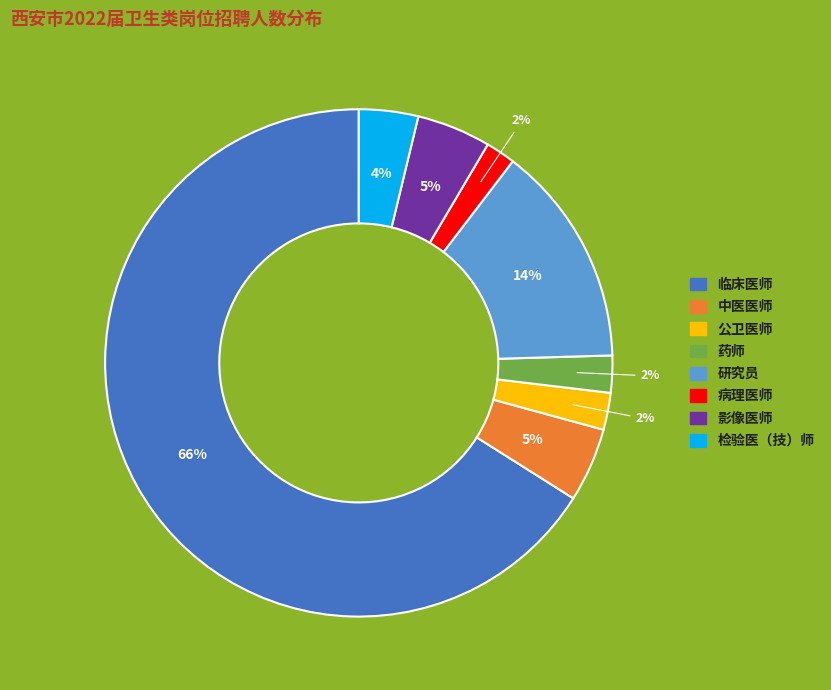

Between 中医医师 and 药师, which is larger?

中医医师